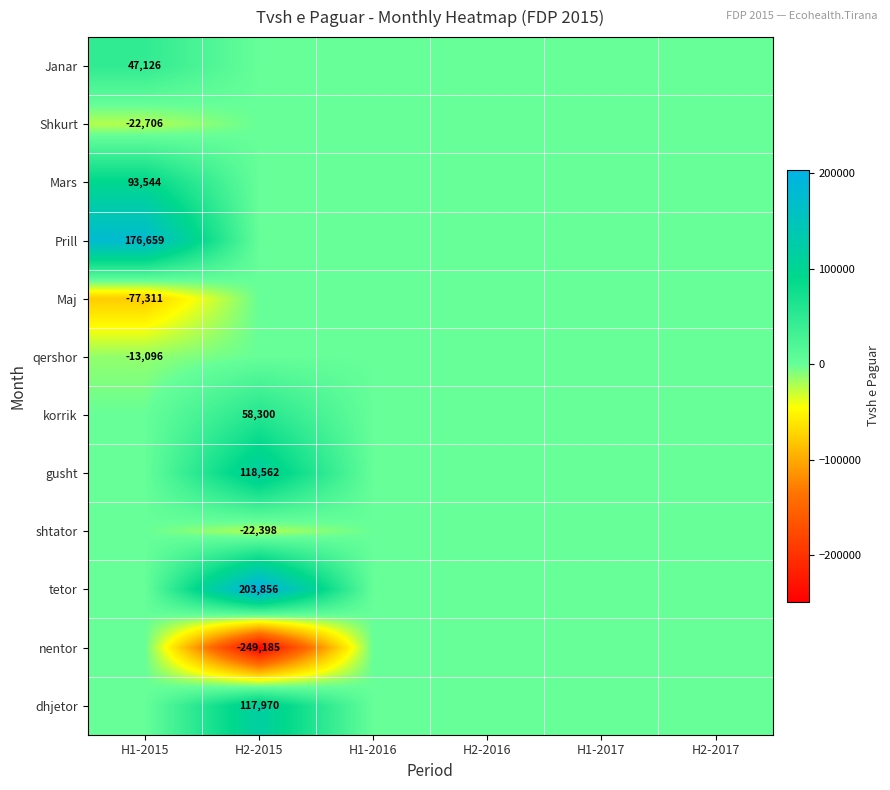

True or false: nentor has a value of -249185 at H2-2015.

True